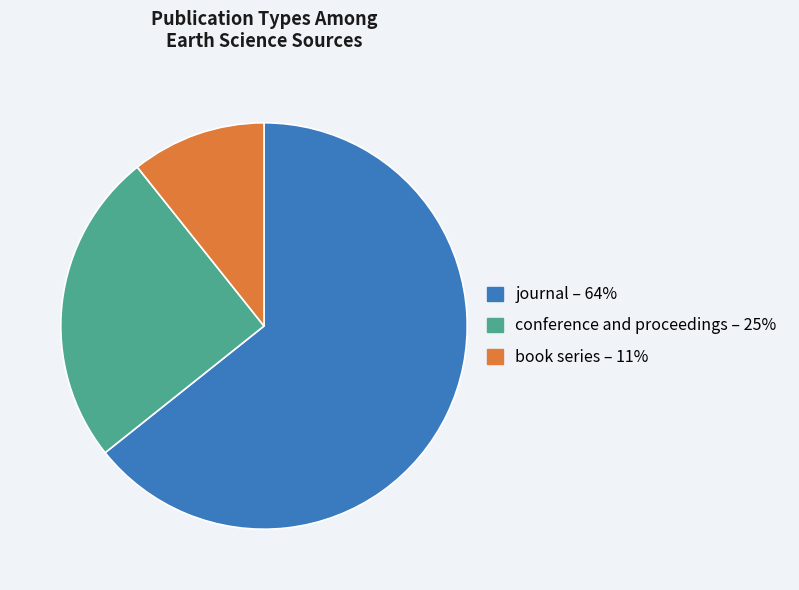

Which slice is the largest?

journal